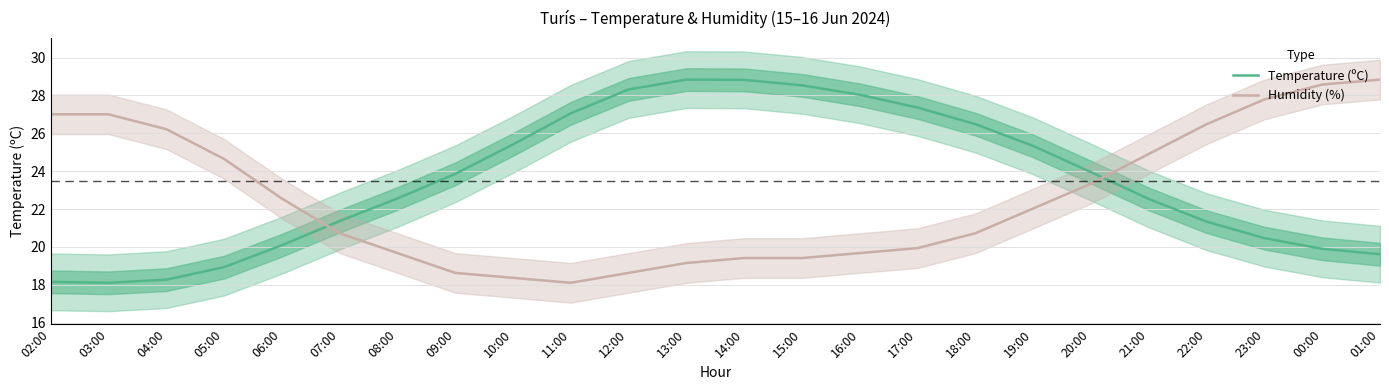

At 08:00, list the series in order from smallest to largest.

Humidity (%), Temperature (ºC)